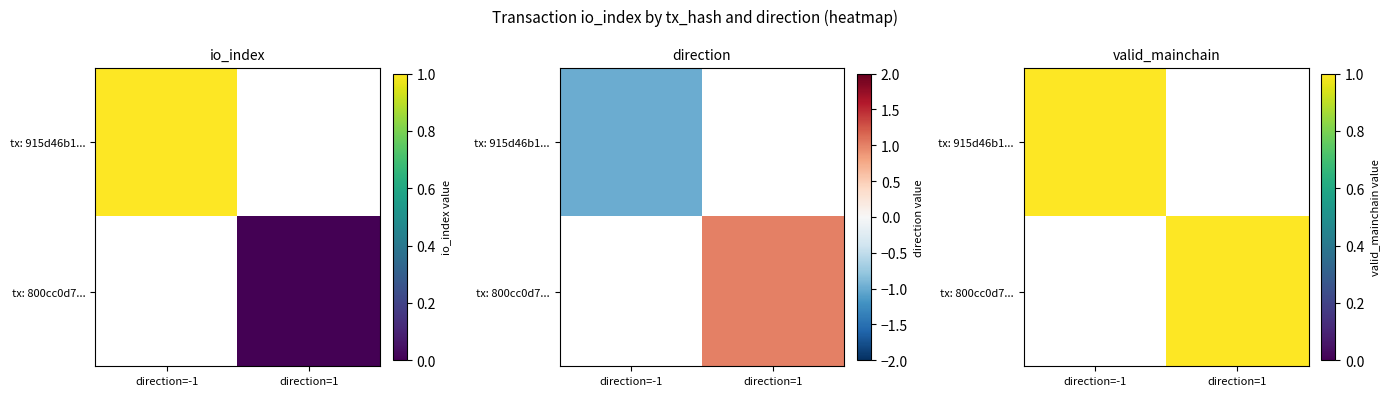

List the series in order of their peak value, highest first.

915d46b1ebd927350ce23168897b78a0860d17d, 800cc0d70027f1e74ae9b009c3574f335f9bdb0